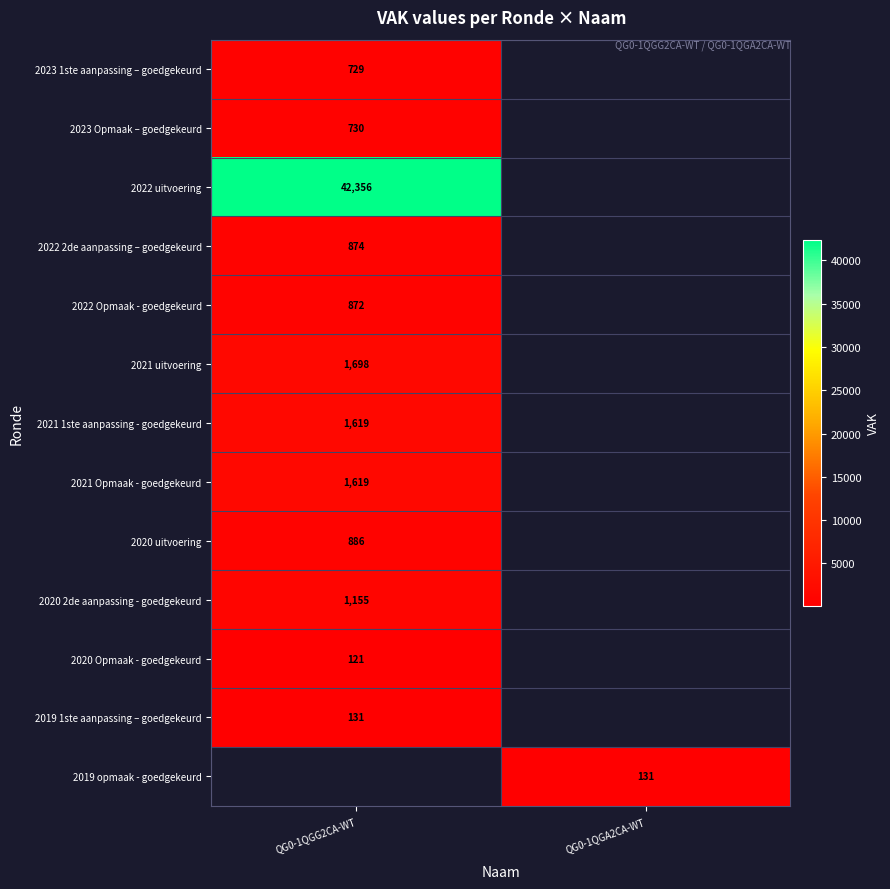

The value of 2023 Opmaak – goedgekeurd at QG0-1QGG2CA-WT is 211. True or false?

False